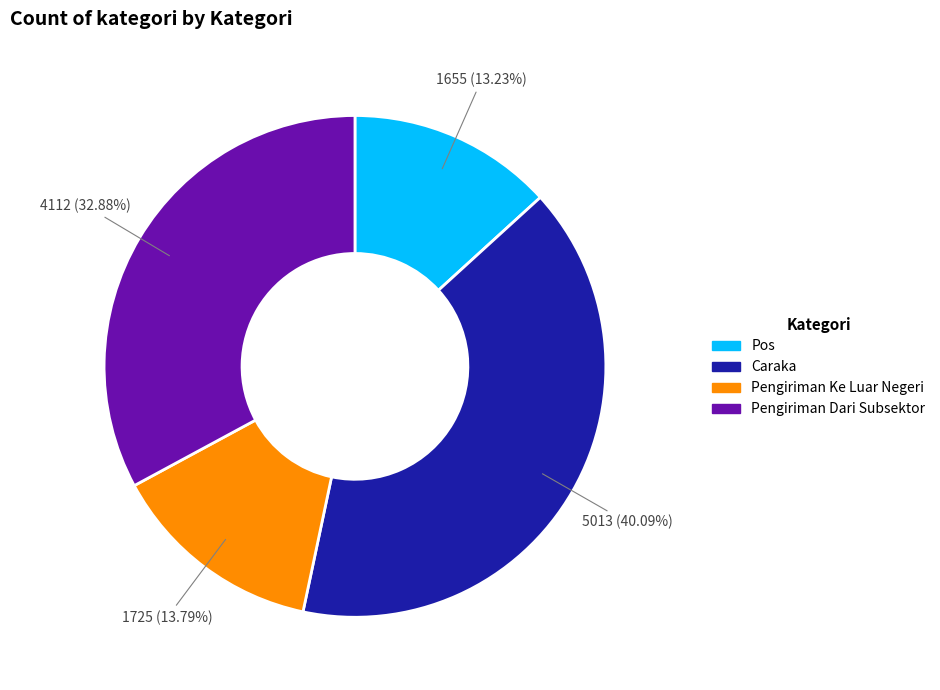

Rank the categories by value from highest to lowest.

Caraka, Pengiriman Dari Subsektor, Pengiriman Ke Luar Negeri, Pos